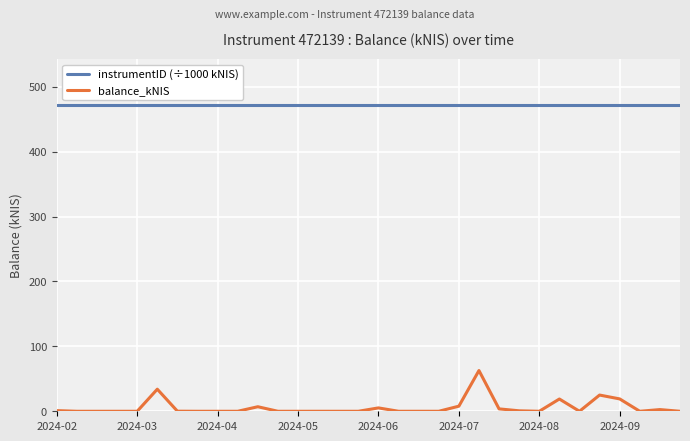

What are all the series names shown in the legend?

instrumentID (÷1000 kNIS), balance_kNIS